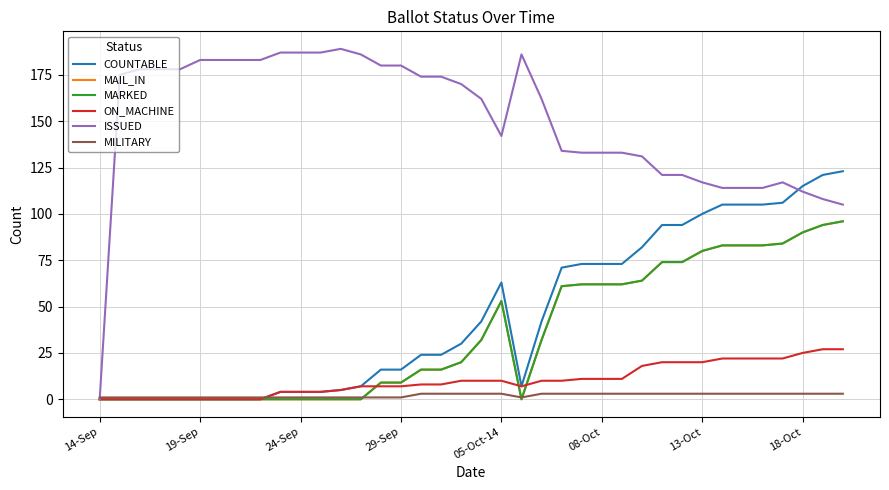

What is the difference between the second highest and second lowest values in the MAIL_IN series?

94